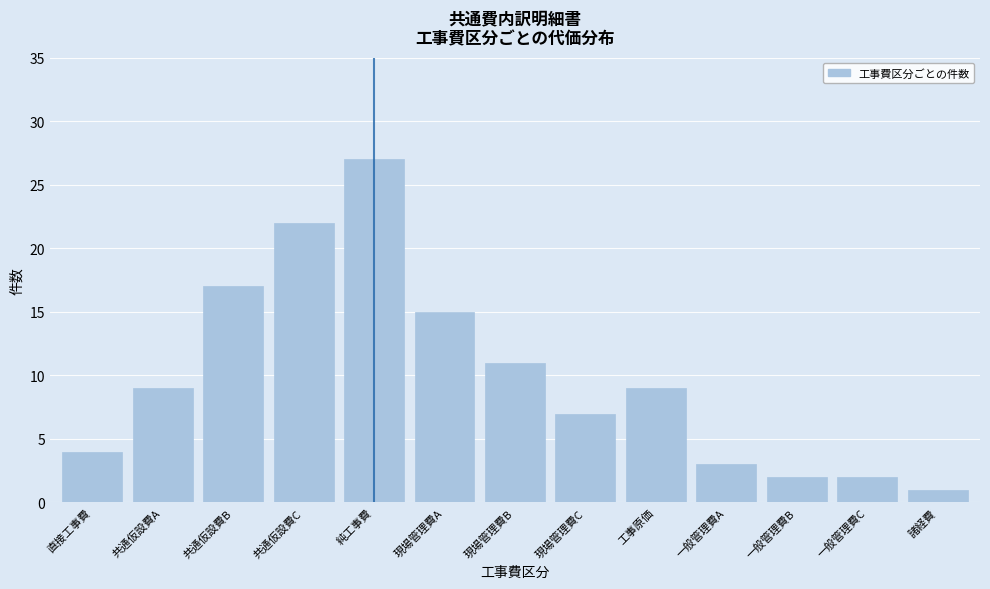

Reading left to right, list all the values displayed in this chart.

直接工事費=4	共通仮設費A=9	共通仮設費B=17	共通仮設費C=22	純工事費=27	現場管理費A=15	現場管理費B=11	現場管理費C=7	工事原価=9	一般管理費A=3	一般管理費B=2	一般管理費C=2	諸経費=1